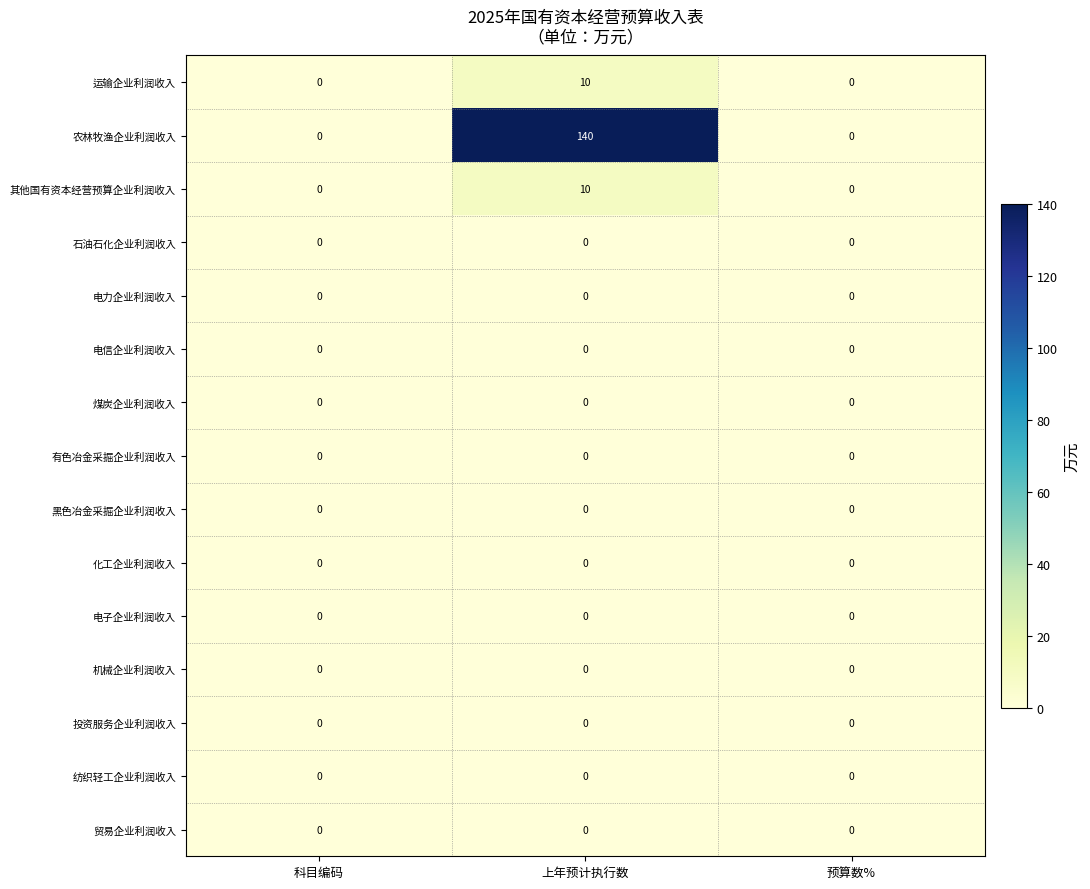

Is it true that 石油石化企业利润收入 equals 0 at 上年预计执行数?

True